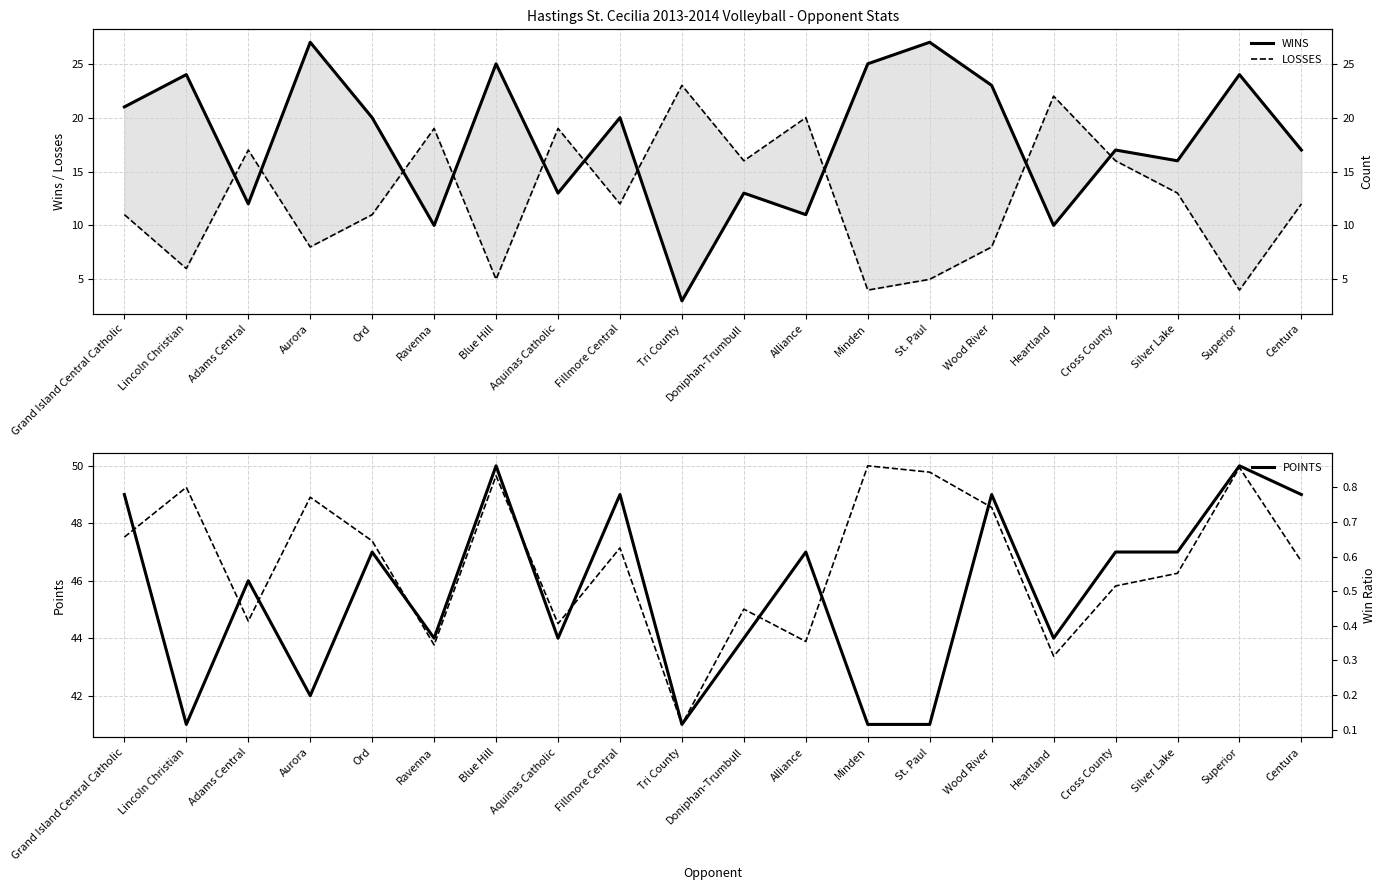

True or false: POINTS has a value of 58 at Tri County.

False